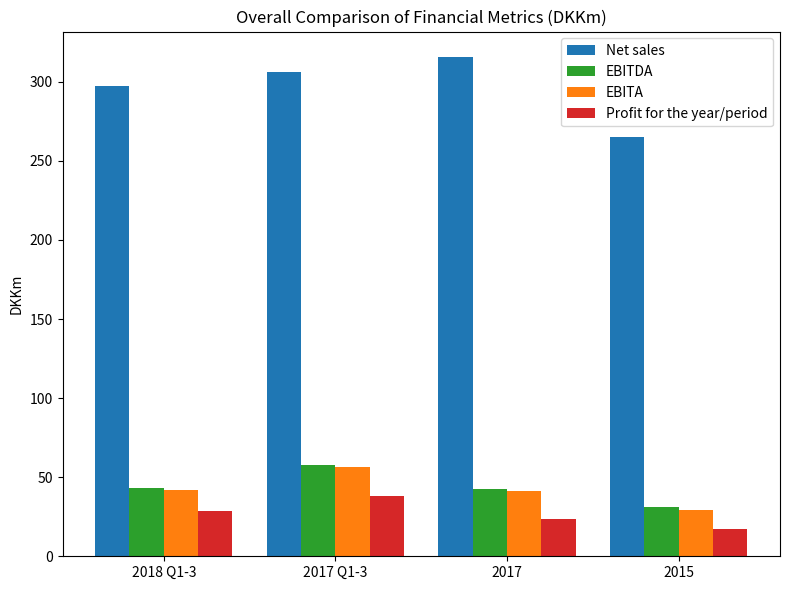

What is the sum of the EBITDA values at 2018 Q1-3 and 2017 Q1-3?

101.3